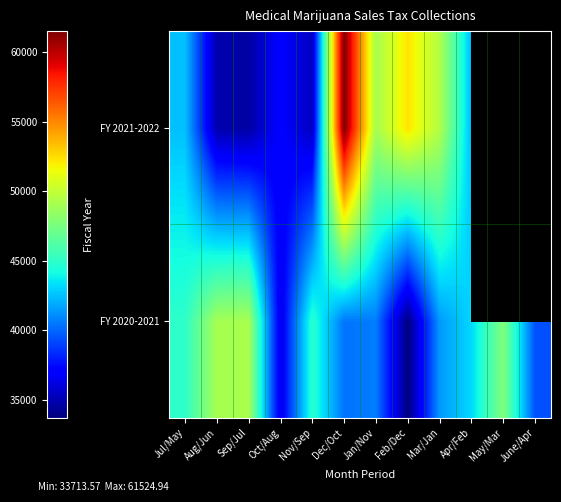

At which label is FY 2021-2022 closest to 48078?

Jan/Nov